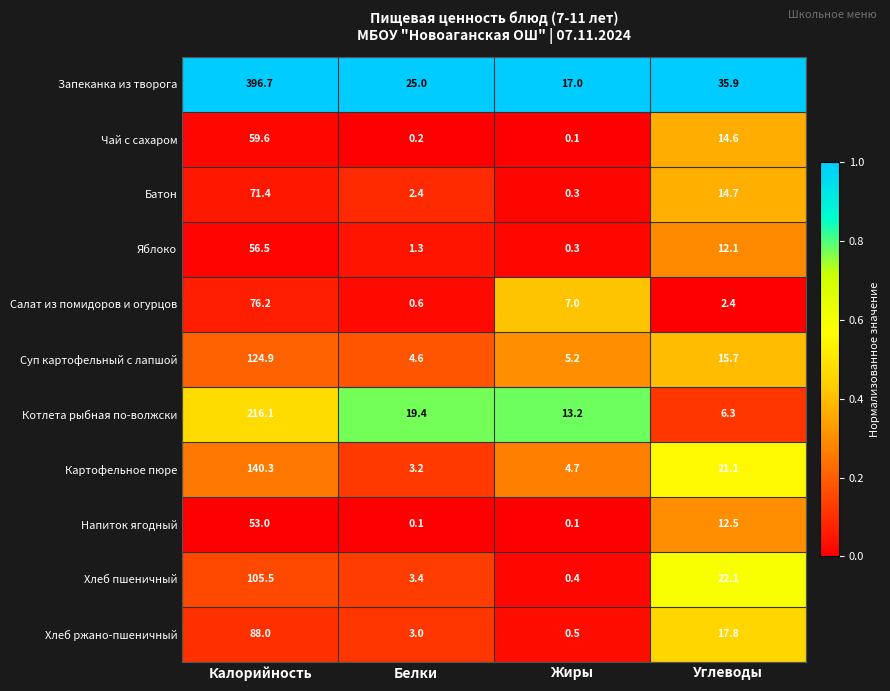

What is the total value across all series at Калорийность?

1388.2